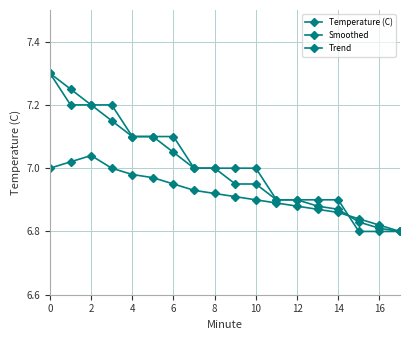

What is the difference between the maximum and minimum values in the Smoothed series?

0.5